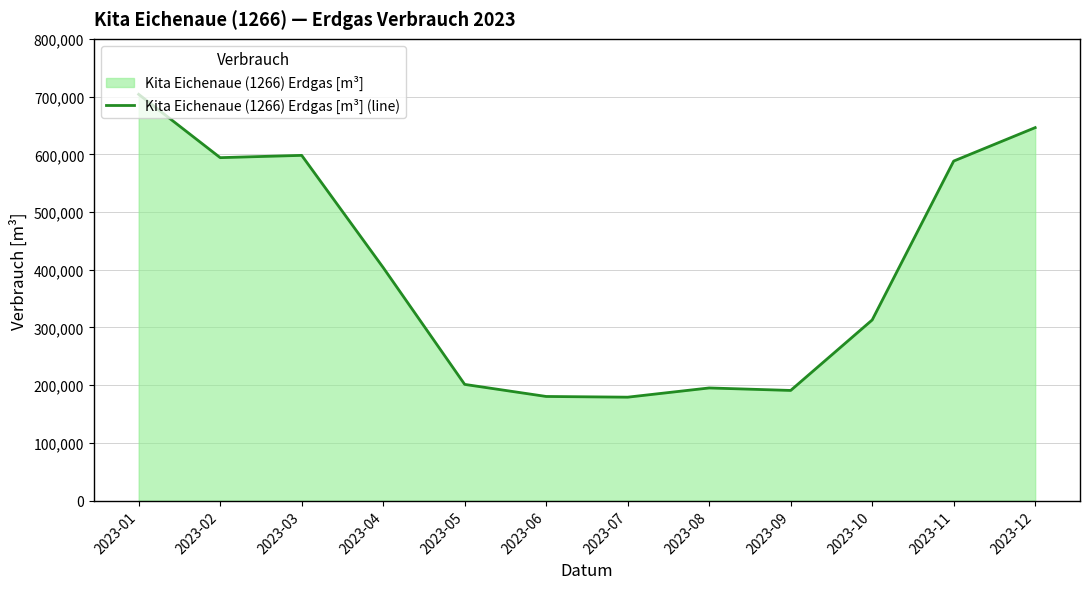

What value does the data have at 2023-12, to the nearest 10?

646200